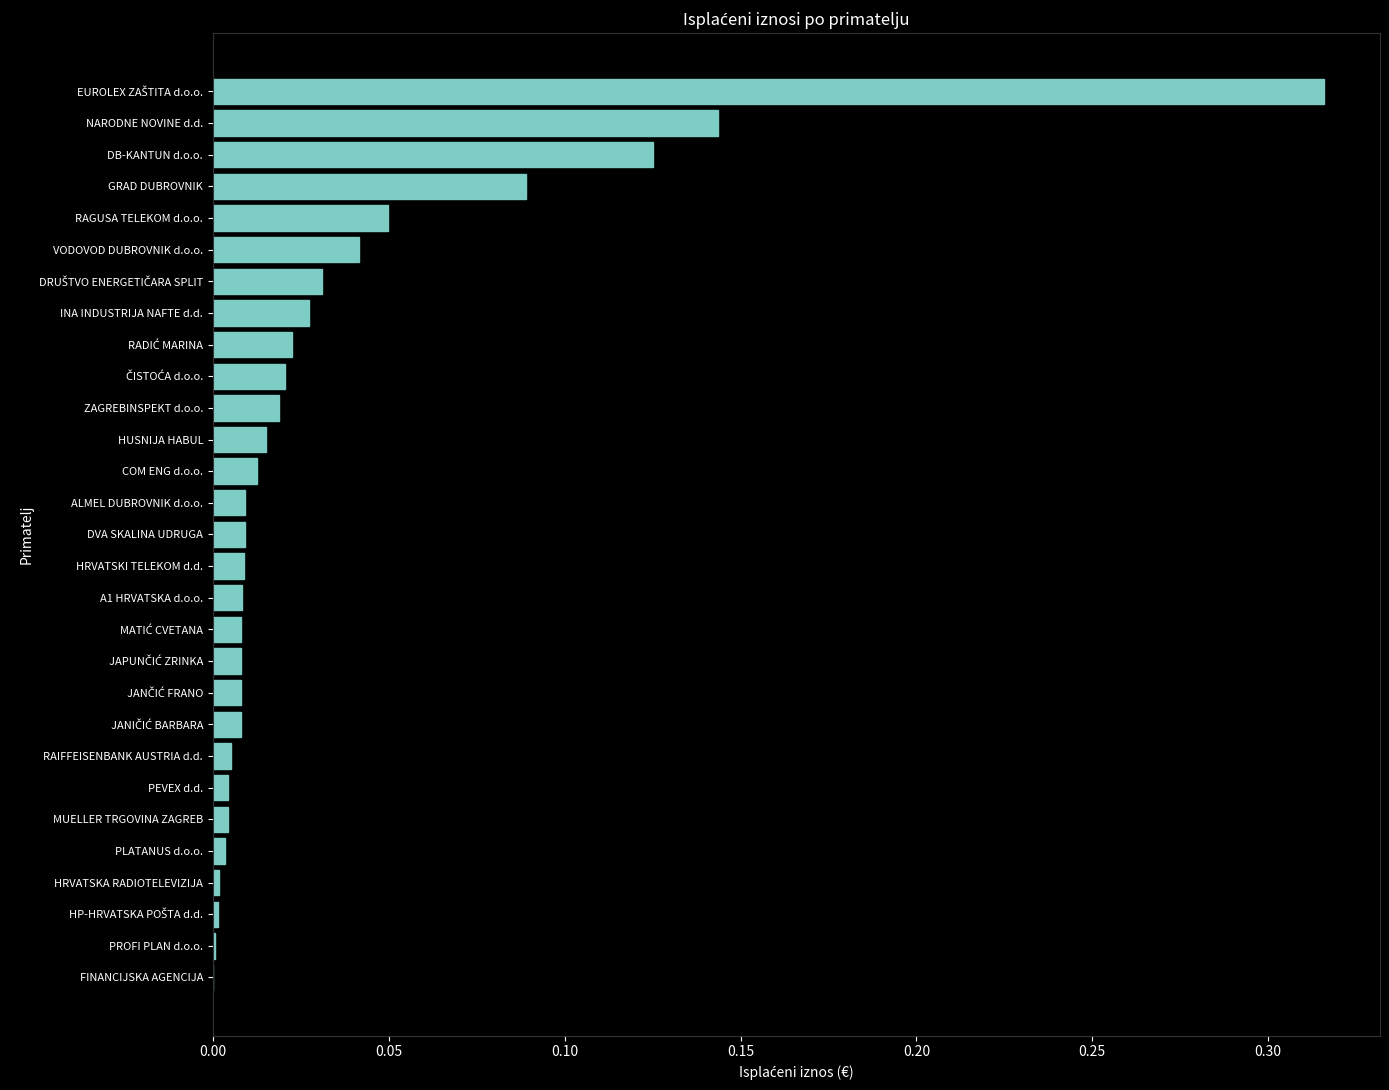

The chart shows a value of 0.0 at PEVEX d.d.. True or false?

True